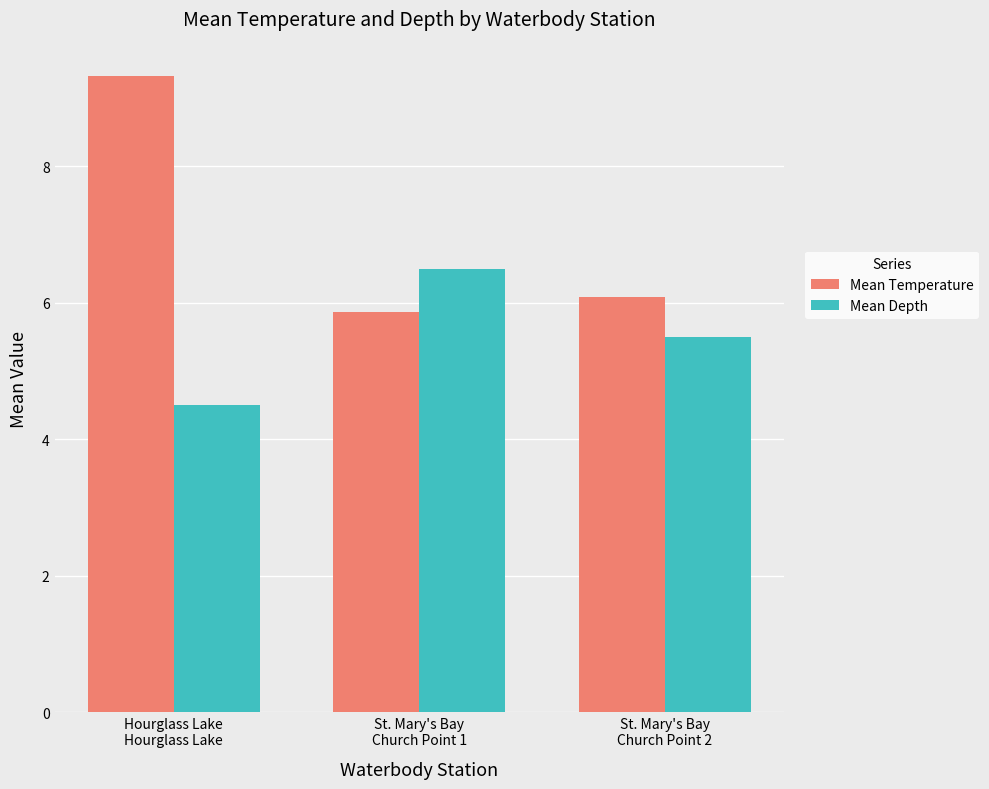

What is the sum of all Mean Temperature values?

21.3